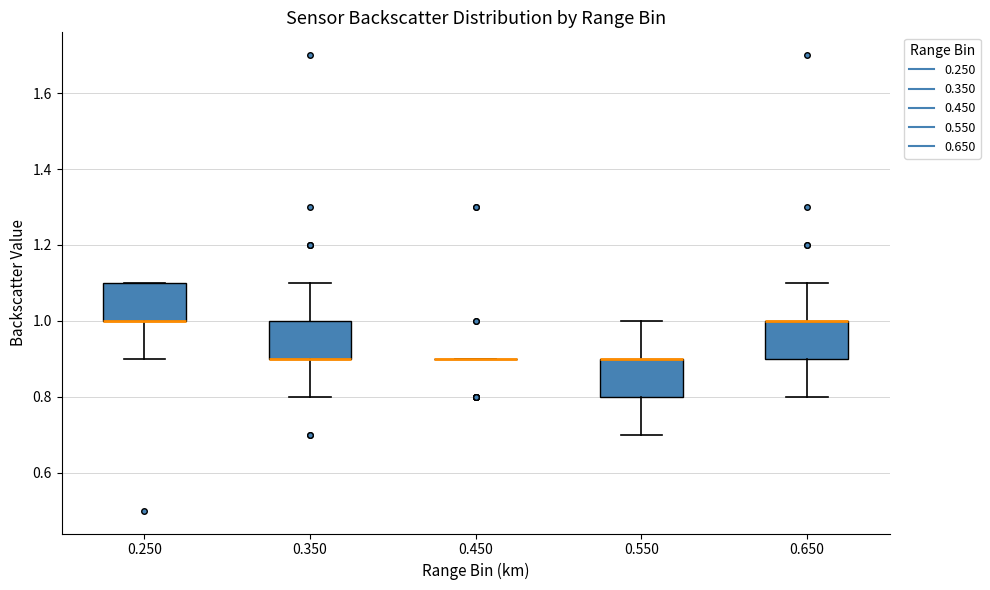

Reading left to right, read every box against the y-axis: the position of its median line, the range the box covers, and the ends of its whiskers. The values are not printed on the chart, so give them approximately, as read against the axis.

0.250: median 1.0 (drawn on the box's lower edge), box 1.0 to 1.1, whiskers 0.9 to 1.1
0.350: median 0.9 (drawn on the box's lower edge), box 0.9 to 1.0, whiskers 0.8 to 1.1
0.450: box collapsed to a line at 0.9, whiskers 0.9 to 0.9
0.550: median 0.9 (drawn on the box's upper edge), box 0.8 to 0.9, whiskers 0.7 to 1.0
0.650: median 1.0 (drawn on the box's upper edge), box 0.9 to 1.0, whiskers 0.8 to 1.1